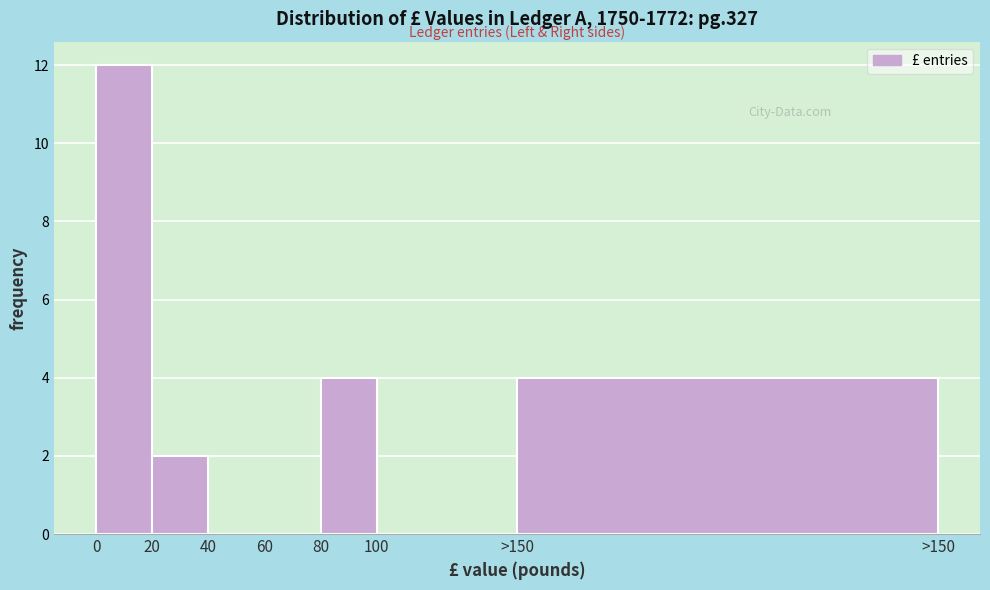

Reading left to right, what are all the values shown in this chart?

0=12	20=2	40=0	60=0	80=4	100=0	>150=4